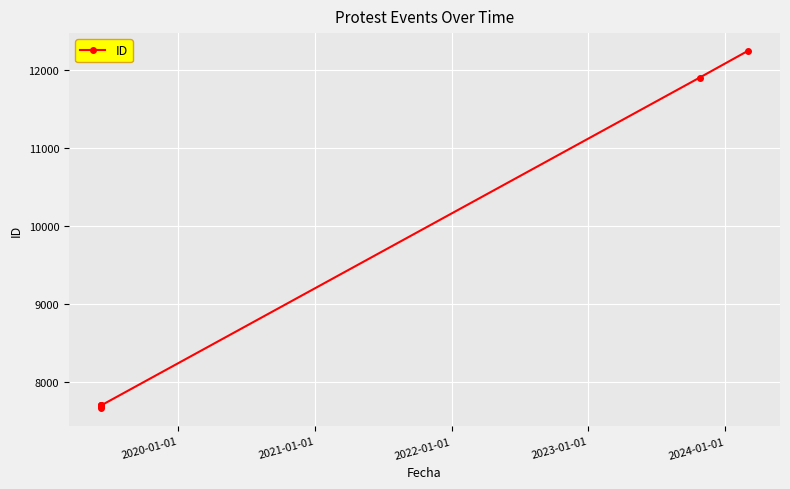

Reading left to right, extract all data points from this chart.

7664	7700	7701	7702	7703	7704	11906	12247